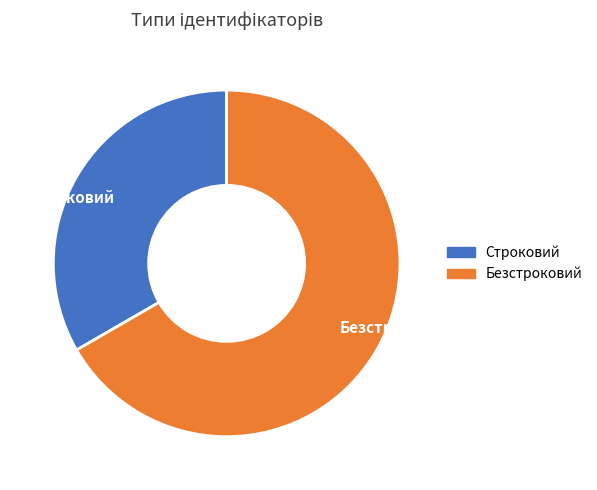

Is Безстроковий the majority of the pie?

Yes